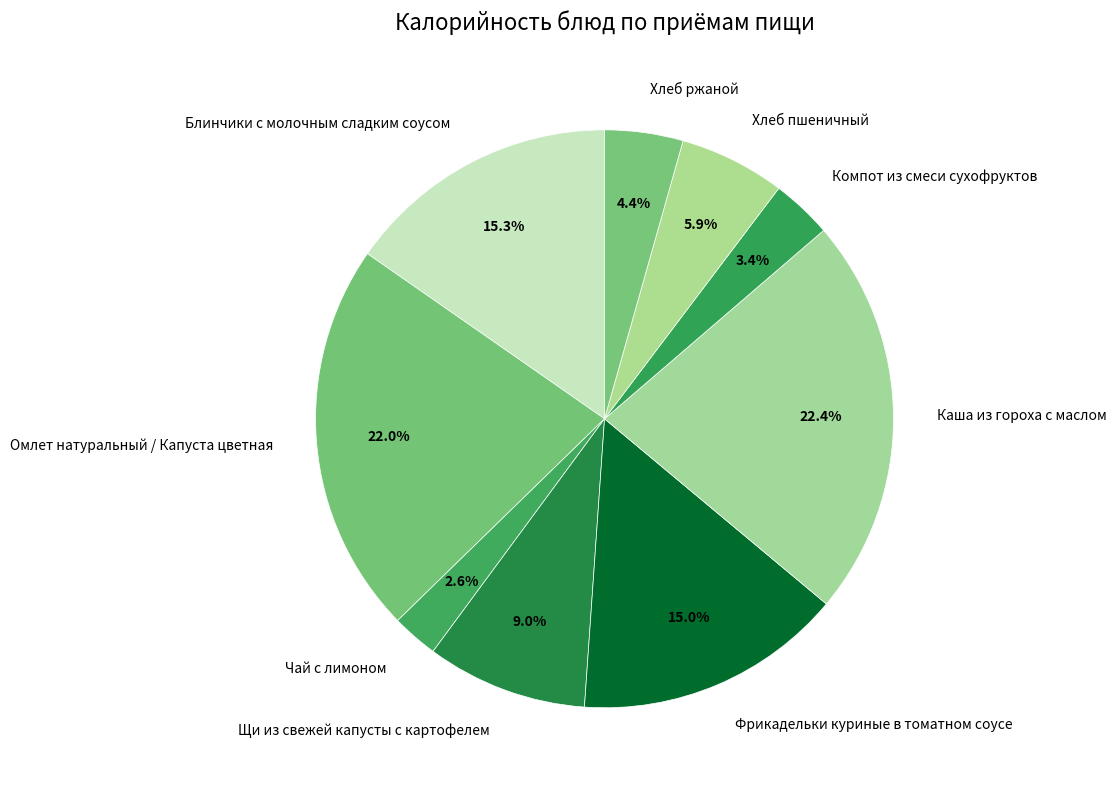

Is it true that Блинчики с молочным сладким соусом is 15% of the pie?

True